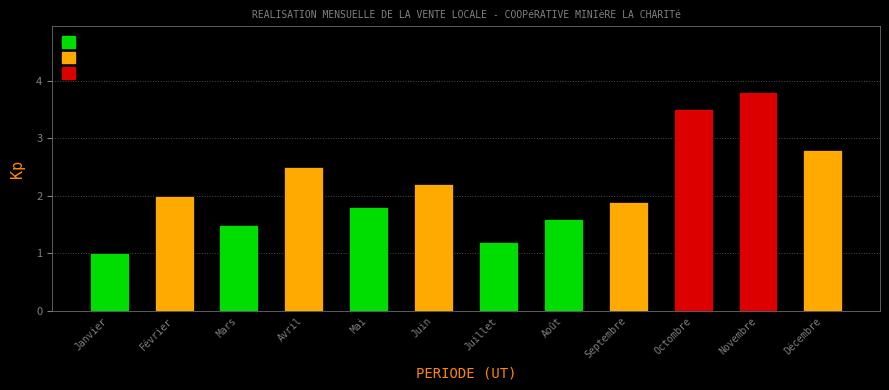

Reading right to left, list all the values displayed in this chart.

2.8	3.8	3.5	1.9	1.6	1.2	2.2	1.8	2.5	1.5	2.0	1.0